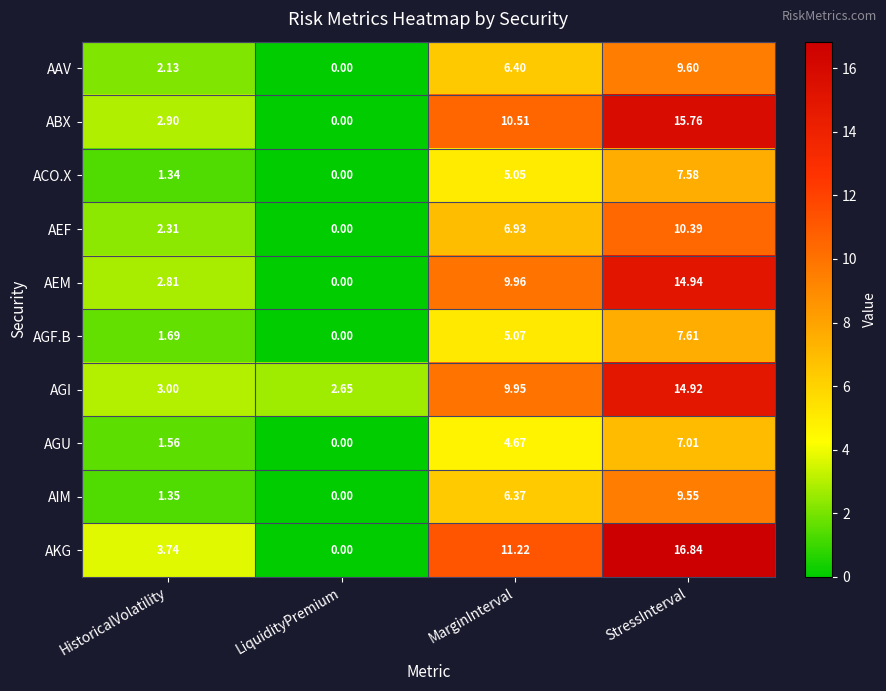

Which series changed the most between HistoricalVolatility and MarginInterval?

ABX